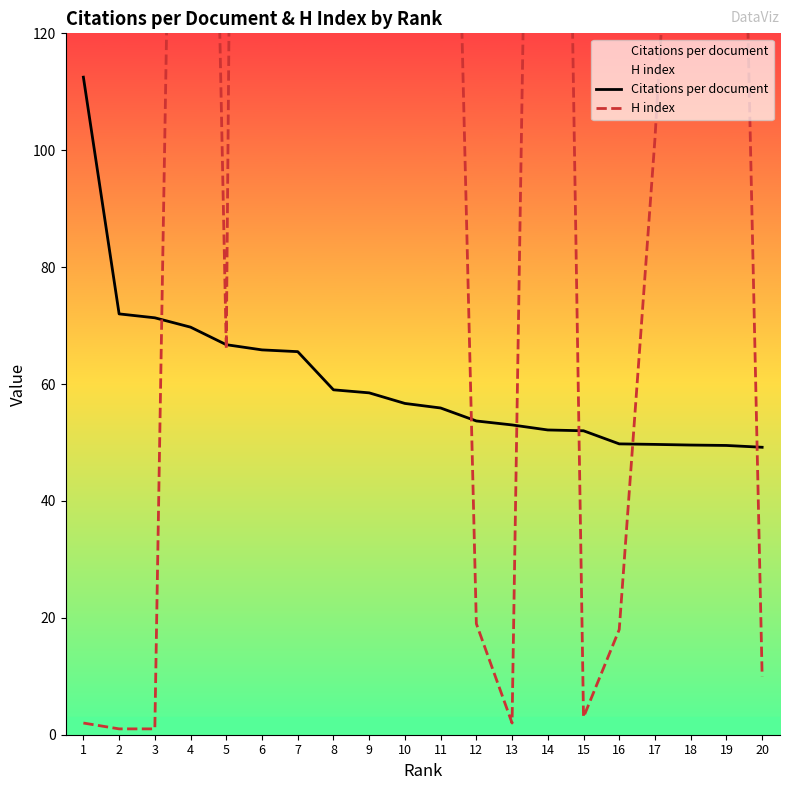

The H index series shows 324.0 at 10. True or false?

True